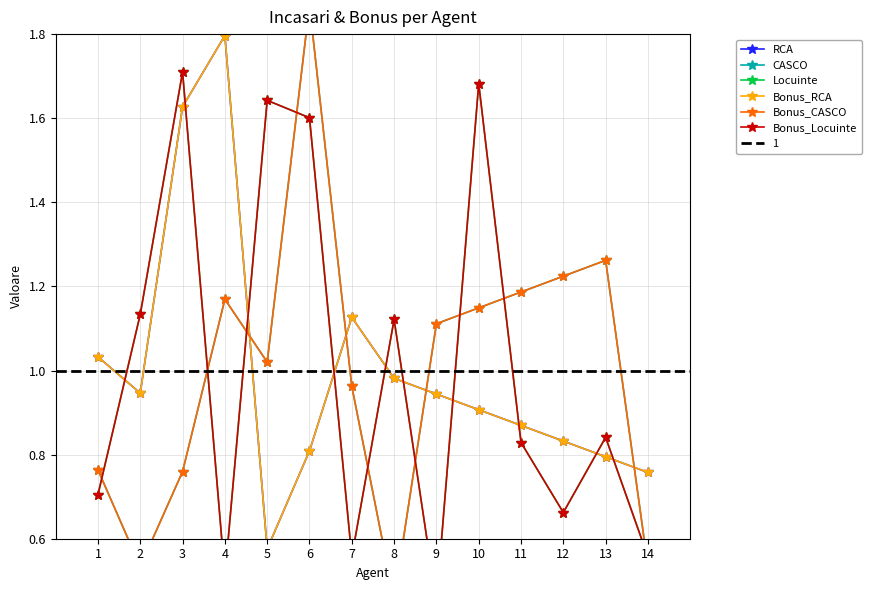

The value of Locuinte at 6 is 0.6. True or false?

False